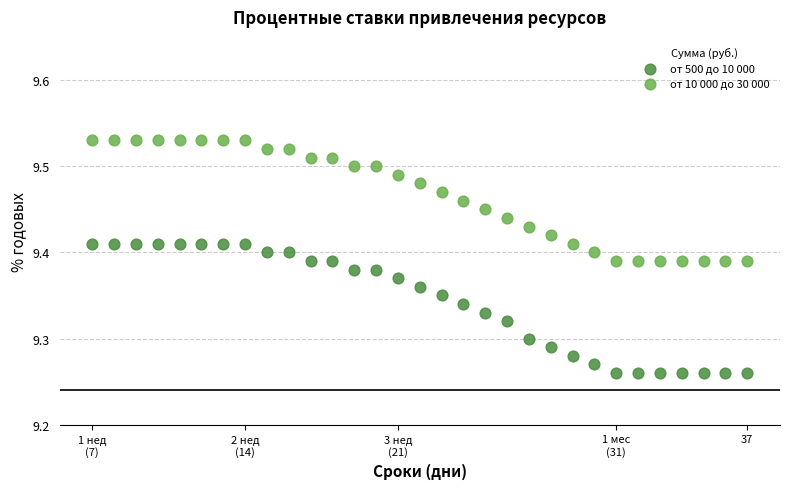

What are all the series names shown in the legend?

от 500 до 10 000, от 10 000 до 30 000